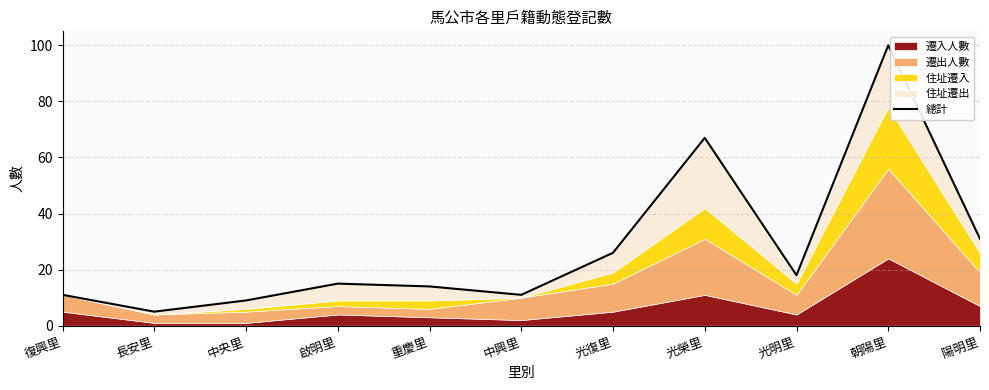

Is it true that the value at 中央里 is 13?

False